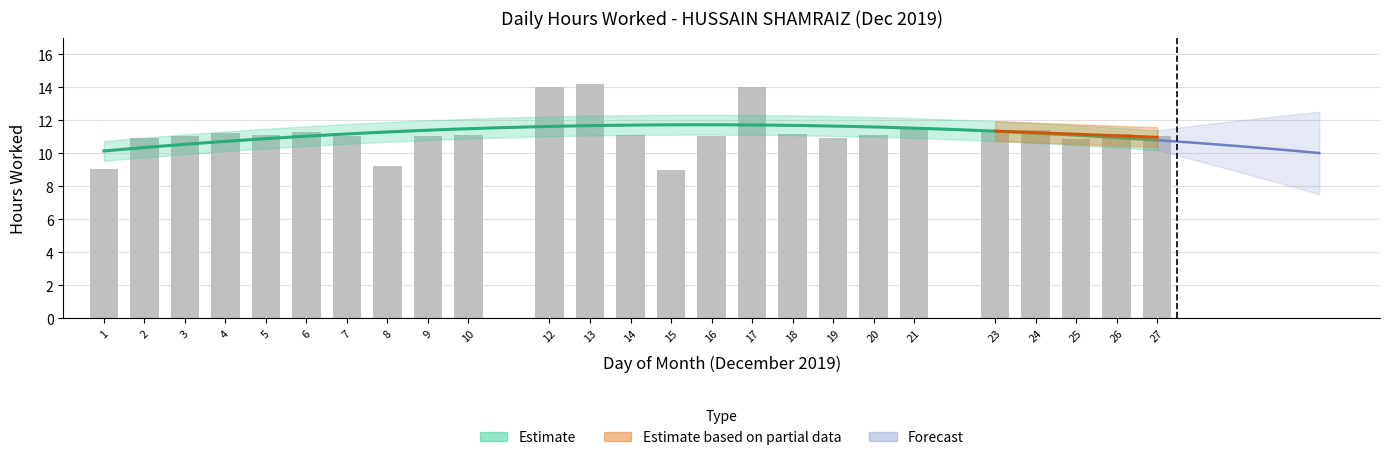

Does the chart contain any negative values?

No